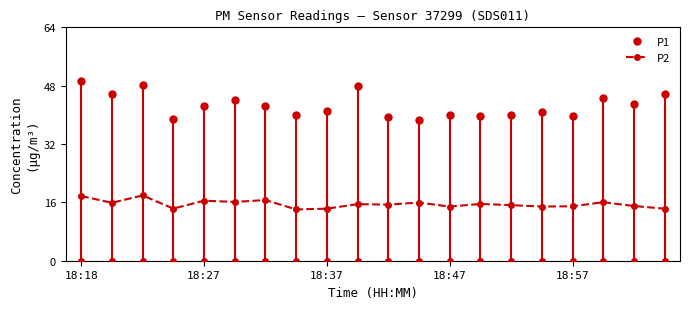

Which series has the largest total across all categories?

P1